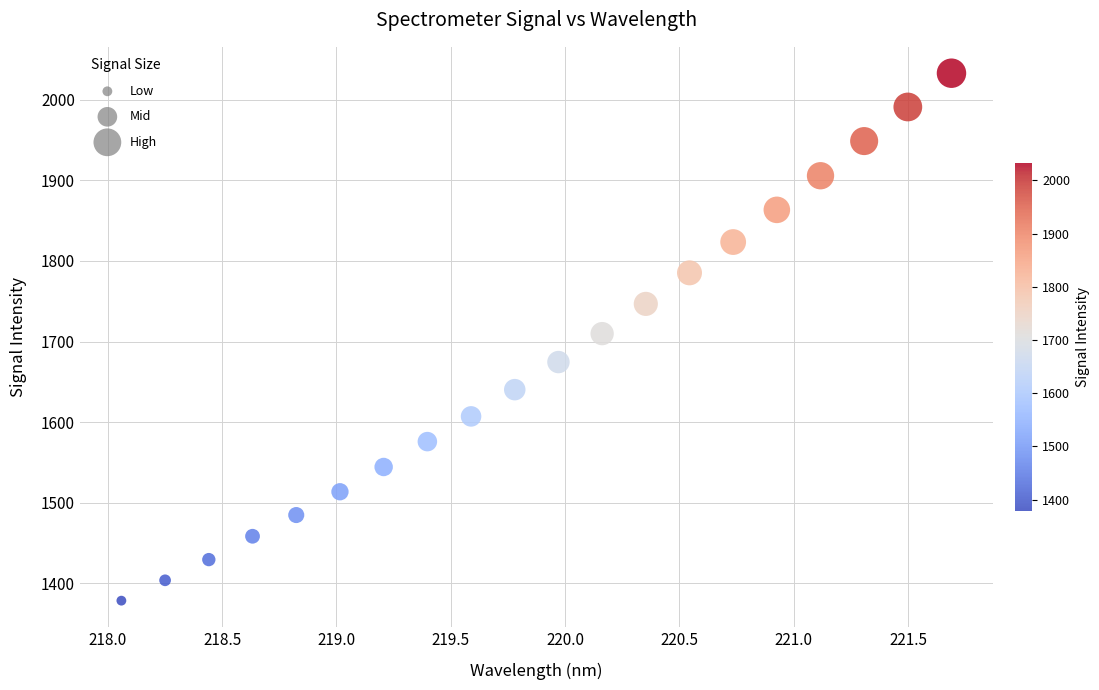

What is the range of X values (max minus min)?

3.6